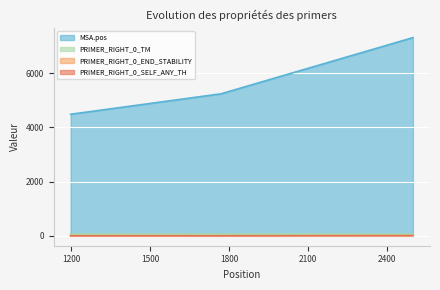

Is it true that PRIMER_RIGHT_0_END_STABILITY equals 3.9 at 1770?

True